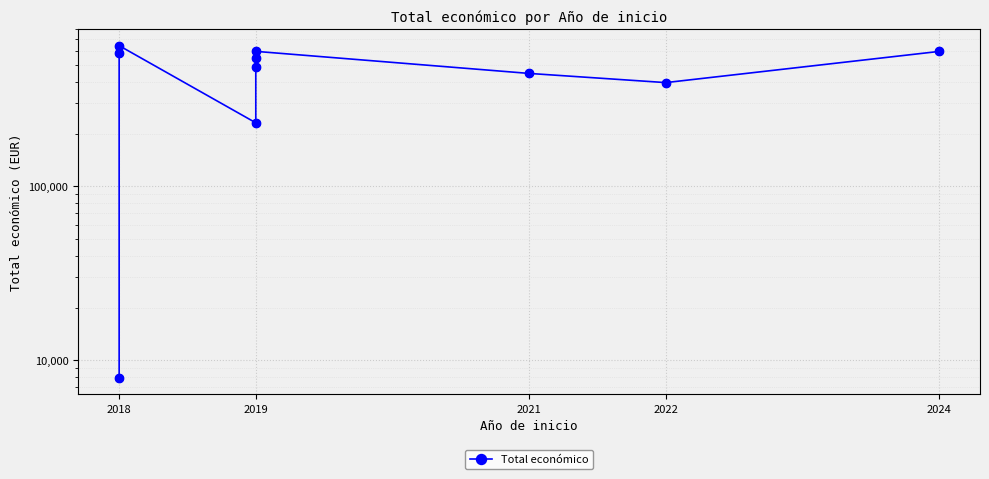

What is the change in value from 2019 to 2021?

-151456